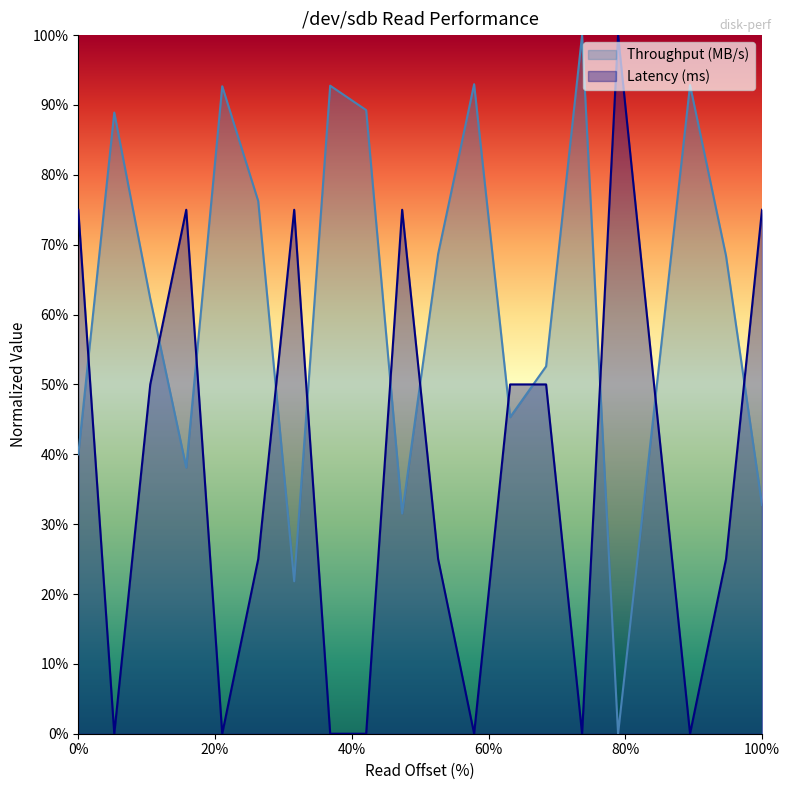

Which series changed the most between 335544320 and 419430400?

Latency (ms)